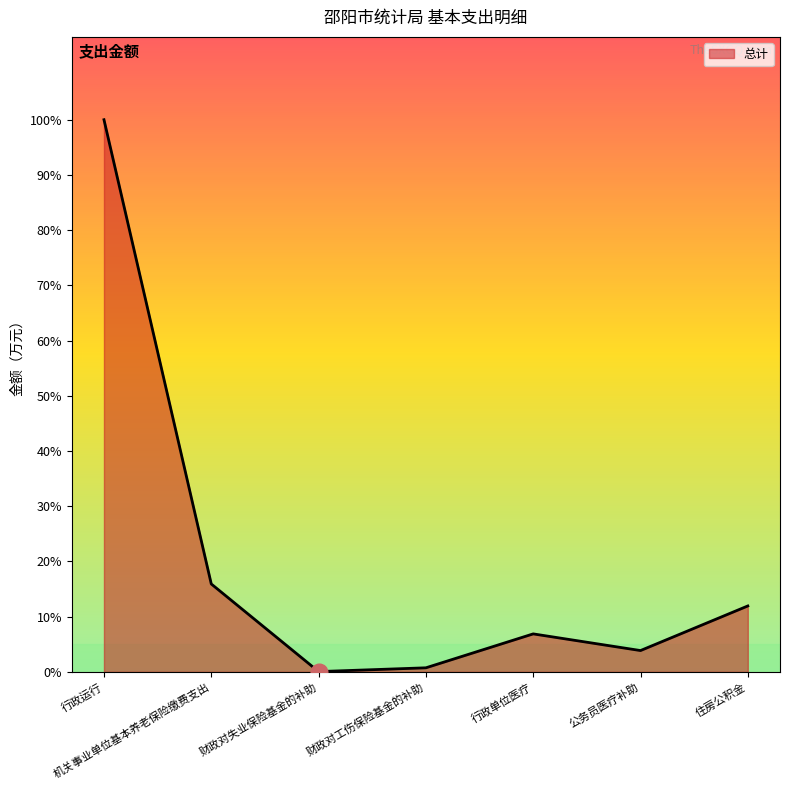

Does the chart display data point markers on the line(s)?

No